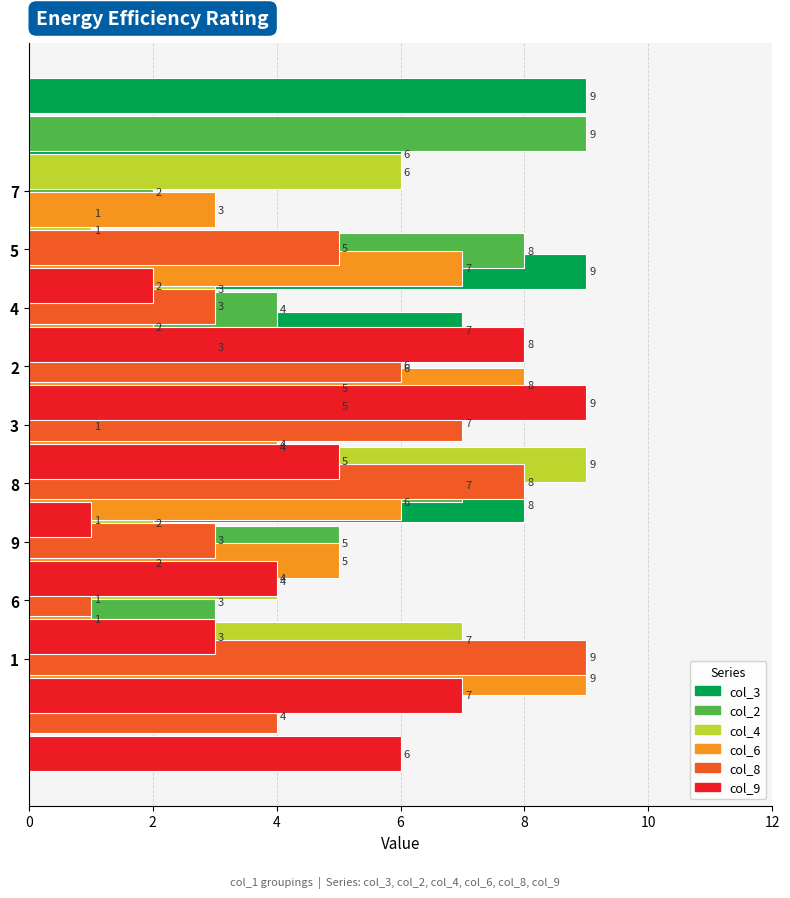

What is the difference between the maximum and second lowest values in the col_2 series?

7